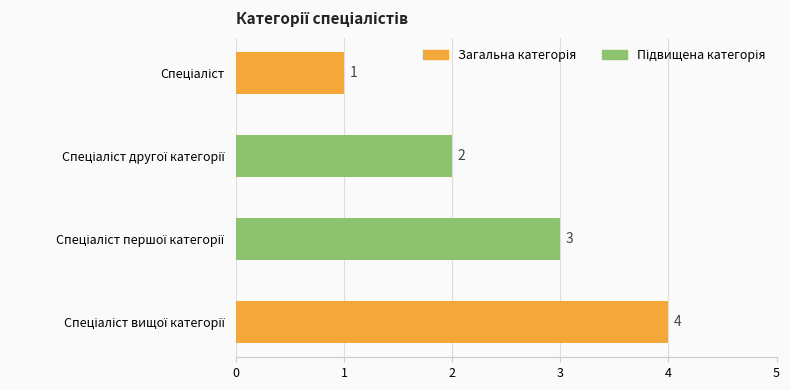

What is the greatest value displayed?

4